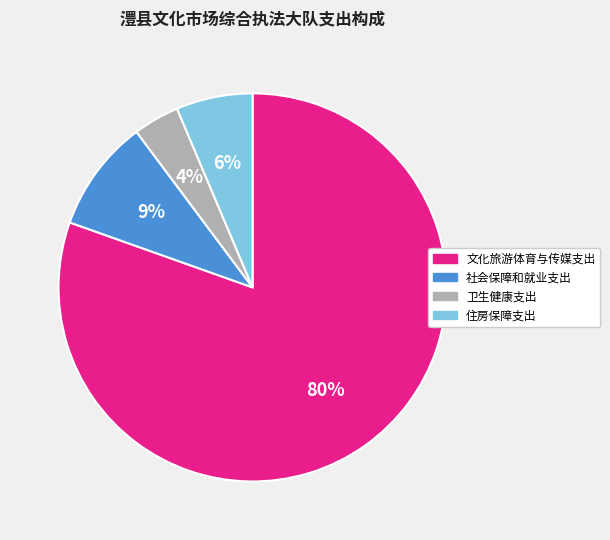

To the nearest percent, what is the average slice percentage?

25%